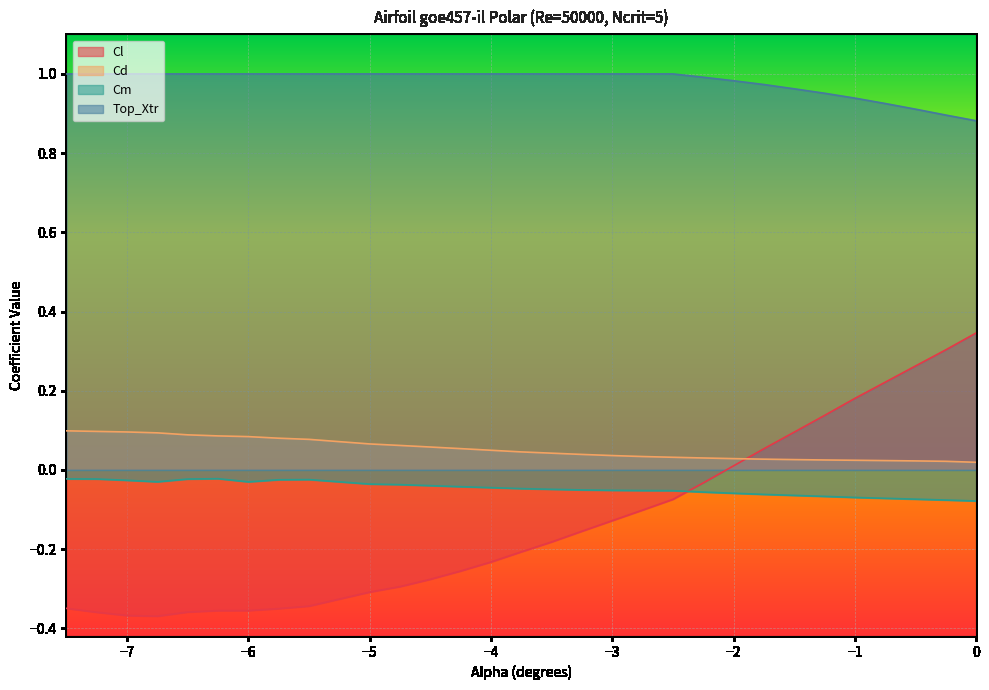

Between which two adjacent categories do Cd and Cl first intersect?

-2.0 and -1.75